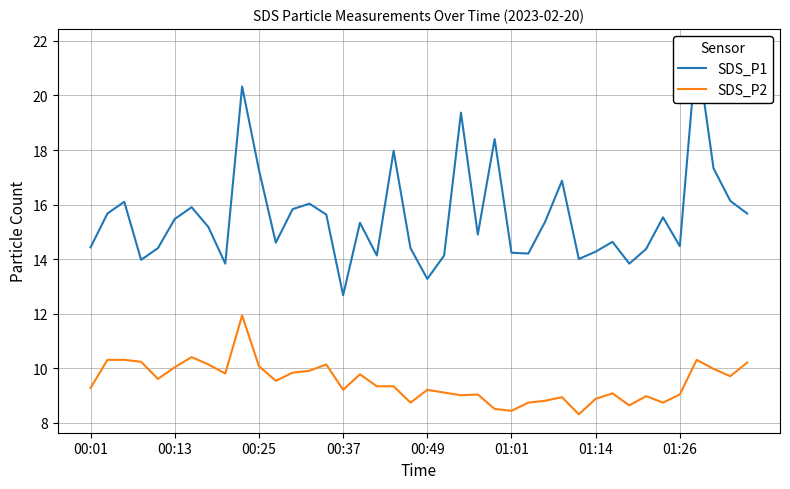

Does the chart have visible grid lines?

Yes